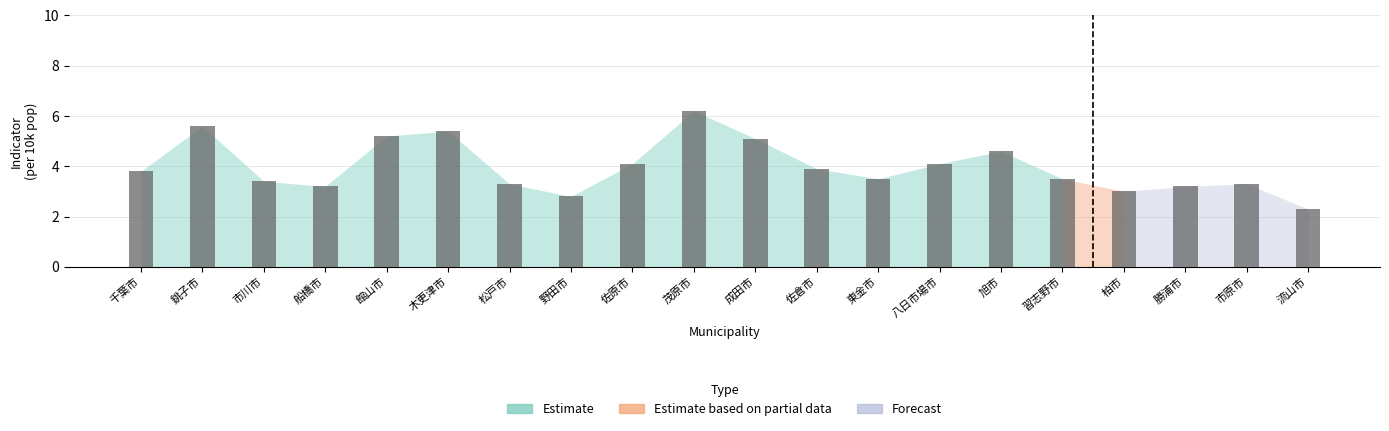

Read the value at 千葉市.

3.8